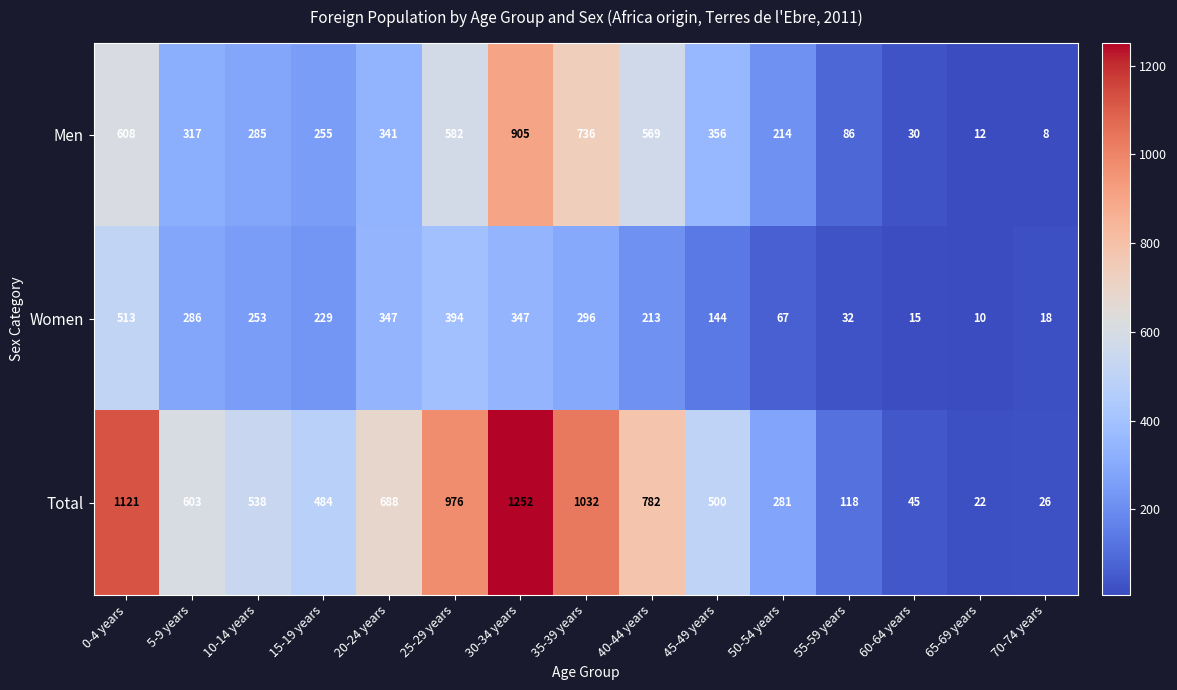

At 5-9 years, list the series in order from smallest to largest.

Women, Men, Total